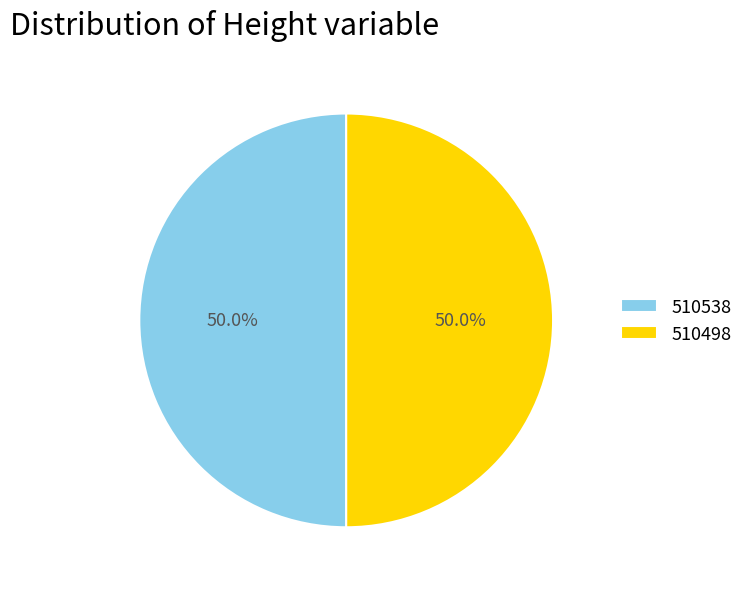

Count the number of slices in the pie.

2